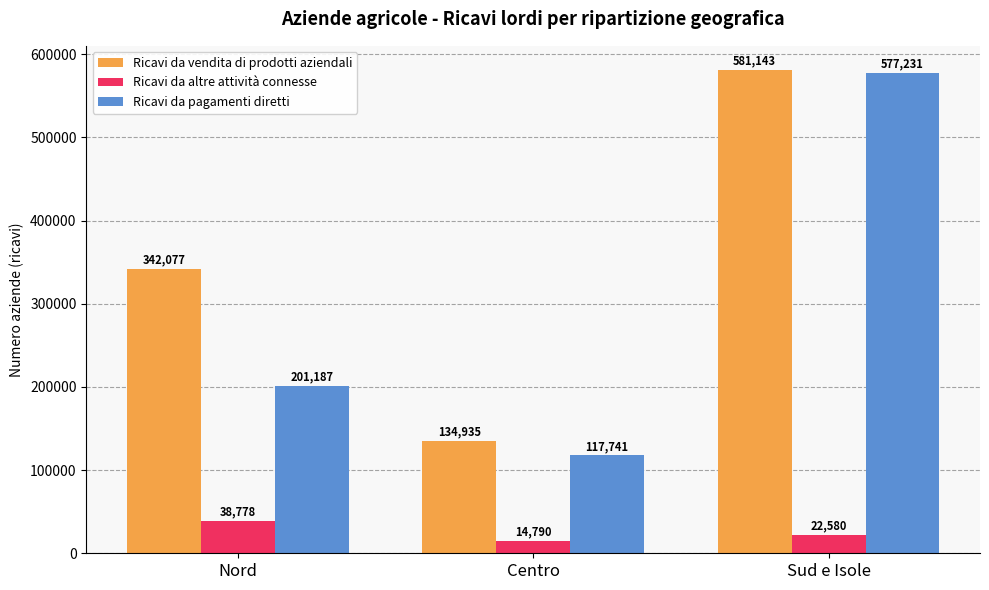

The Ricavi da pagamenti diretti series shows 201187 at Nord. True or false?

True